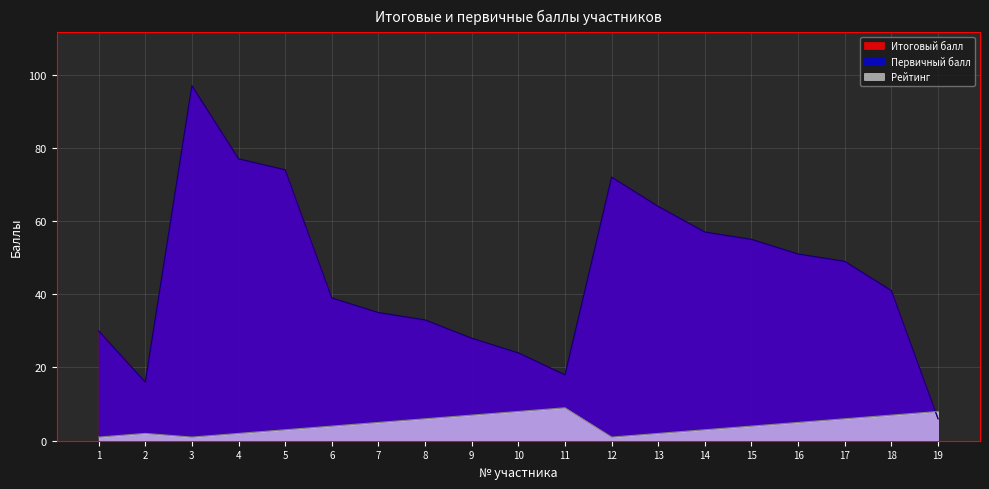

How many times do Рейтинг and Первичный балл cross each other?

1